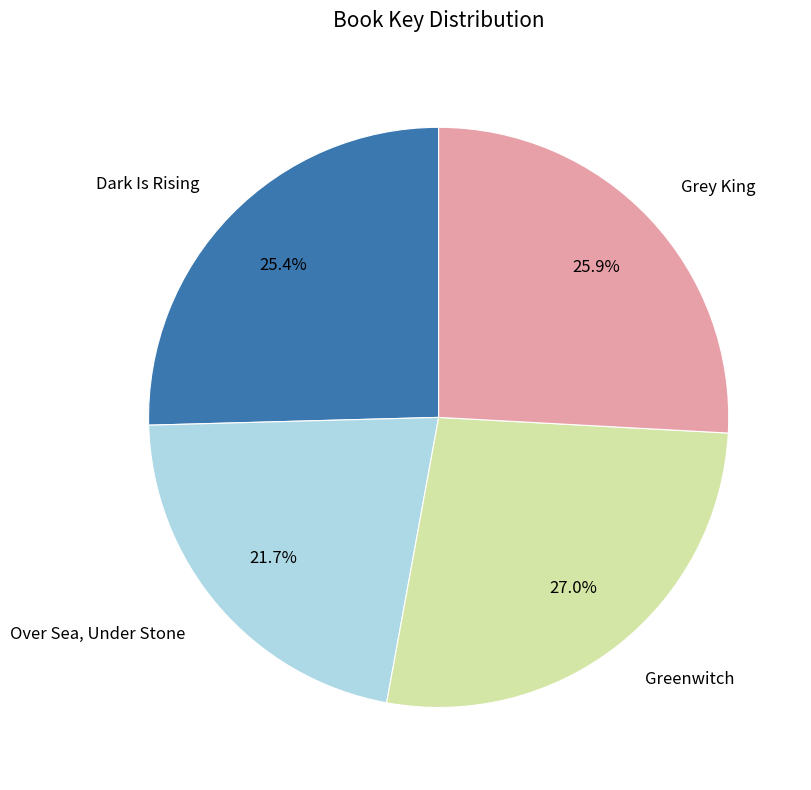

To the nearest percent, what is the difference between the largest and smallest slice percentages?

5%